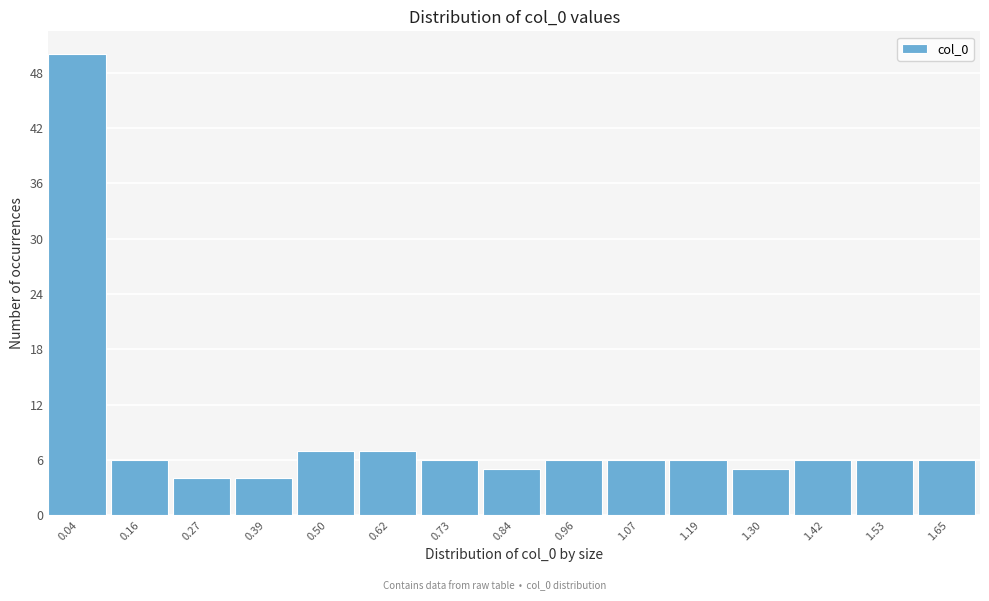

Reading right to left, transcribe all the data shown in this chart.

6	6	6	5	6	6	6	5	6	7	7	4	4	6	50